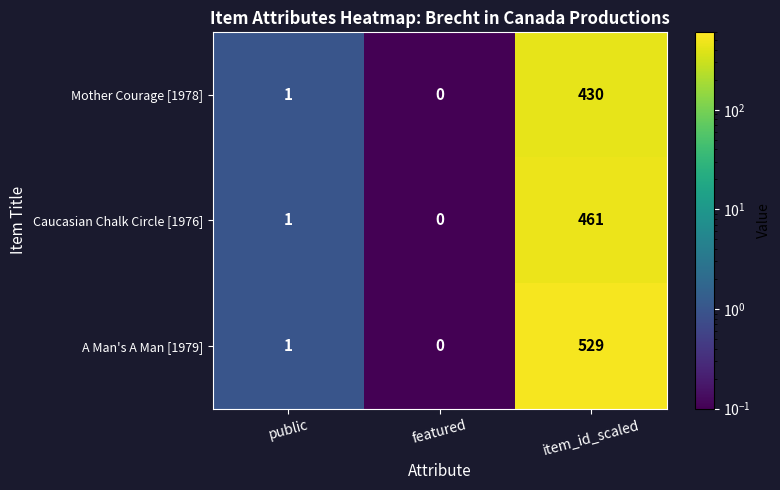

What is the difference between the maximum and minimum values in the Caucasian Chalk Circle [1976] series?

461